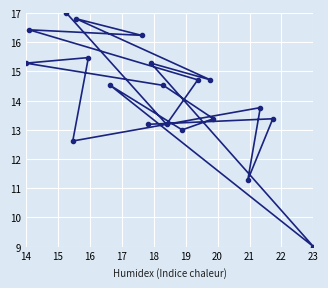

Read the value at 23.

9.0